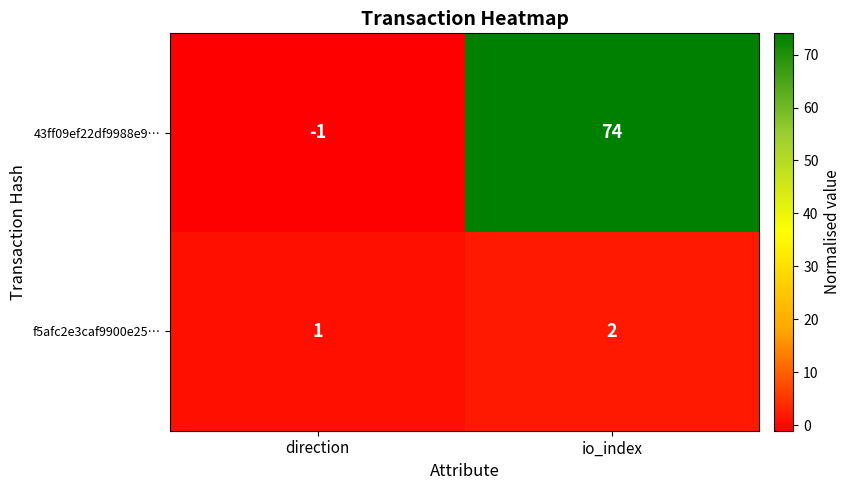

Where is f5afc2e3caf9900e25… nearest to the value 1?

direction